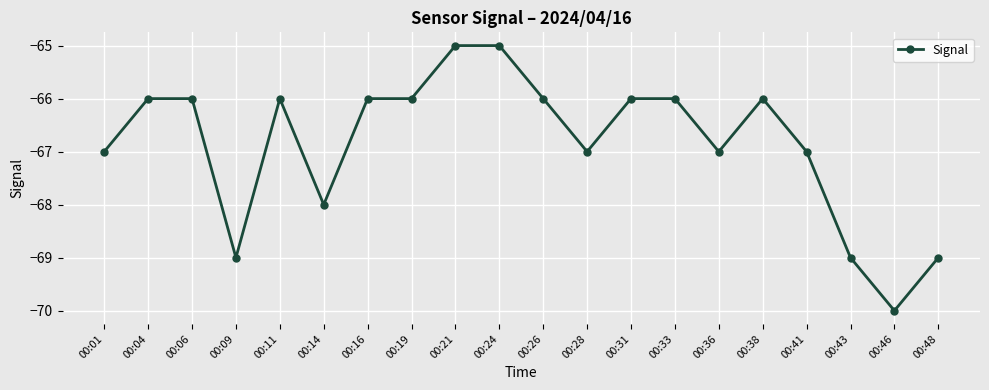

What is the value of the 12th point from the left?

-67